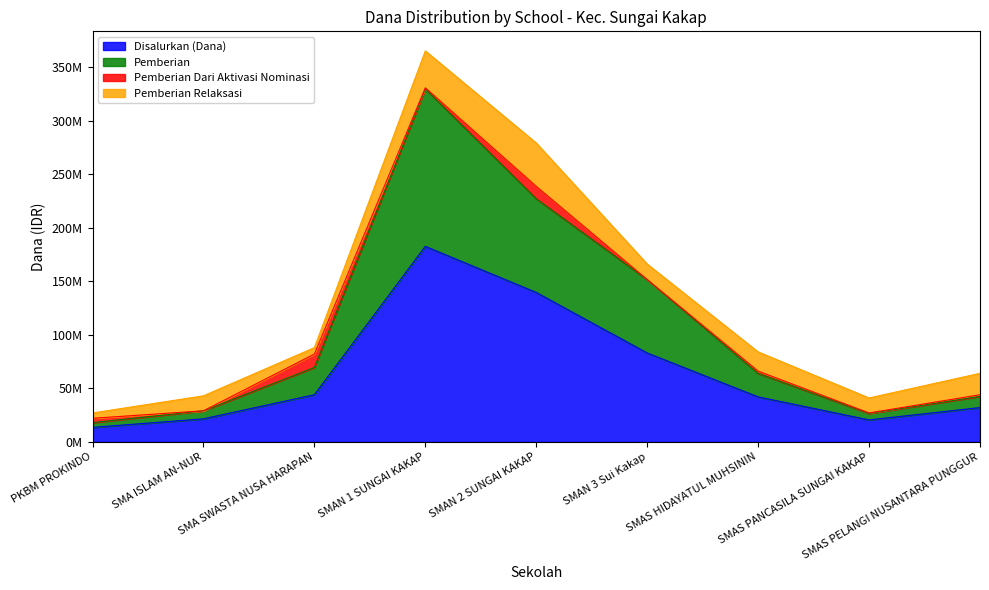

What are all the series names shown in the legend?

Disalurkan (Dana), Pemberian, Pemberian Dari Aktivasi Nominasi, Pemberian Relaksasi